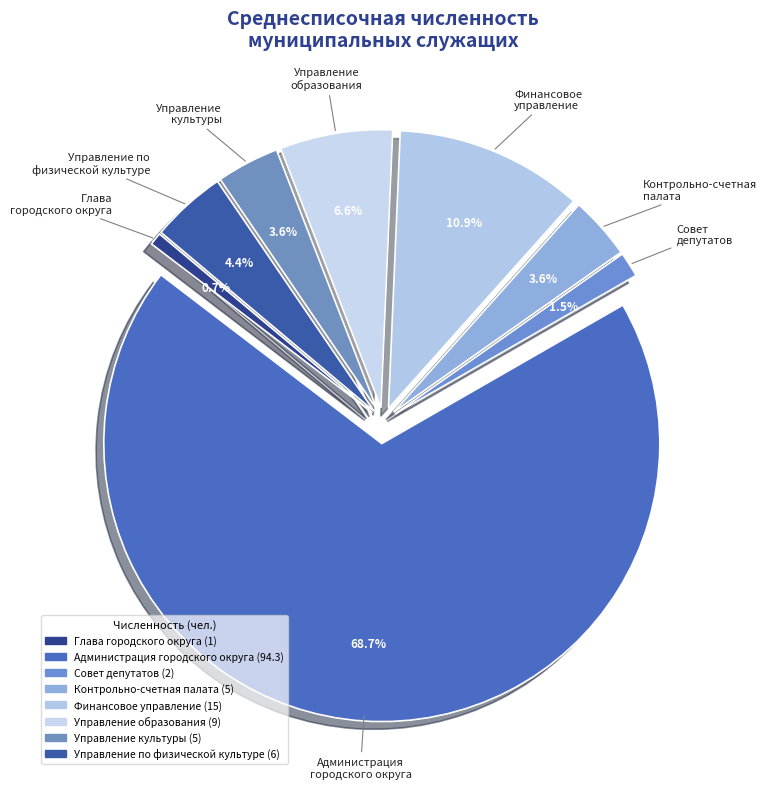

What percentage is the Контрольно-счетная палата slice, to the nearest percent?

4%